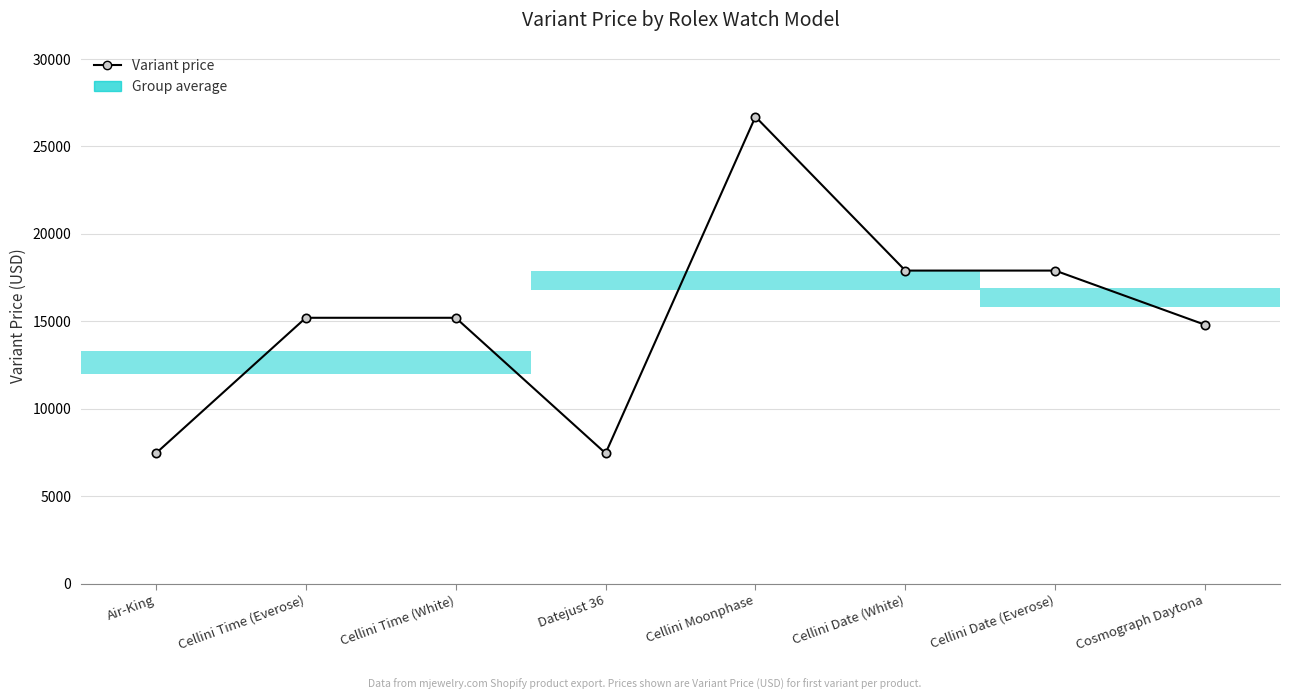

Where is the data nearest to the value 17075?

Cellini Date (White)